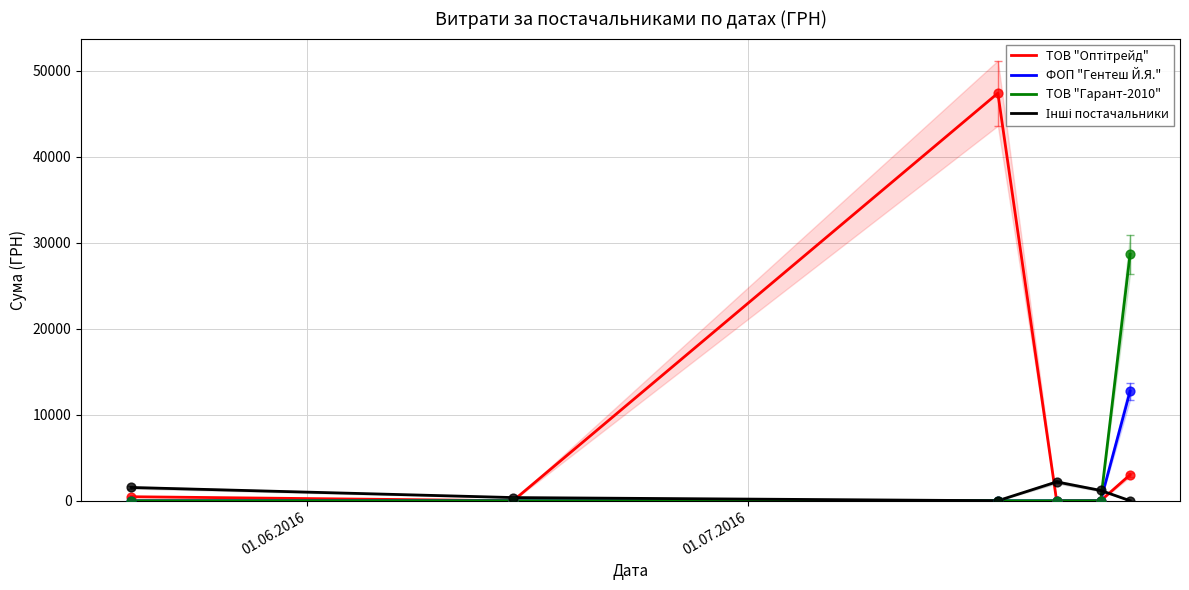

What is the highest value of the ТОВ "Гарант-2010" series?

28662.0